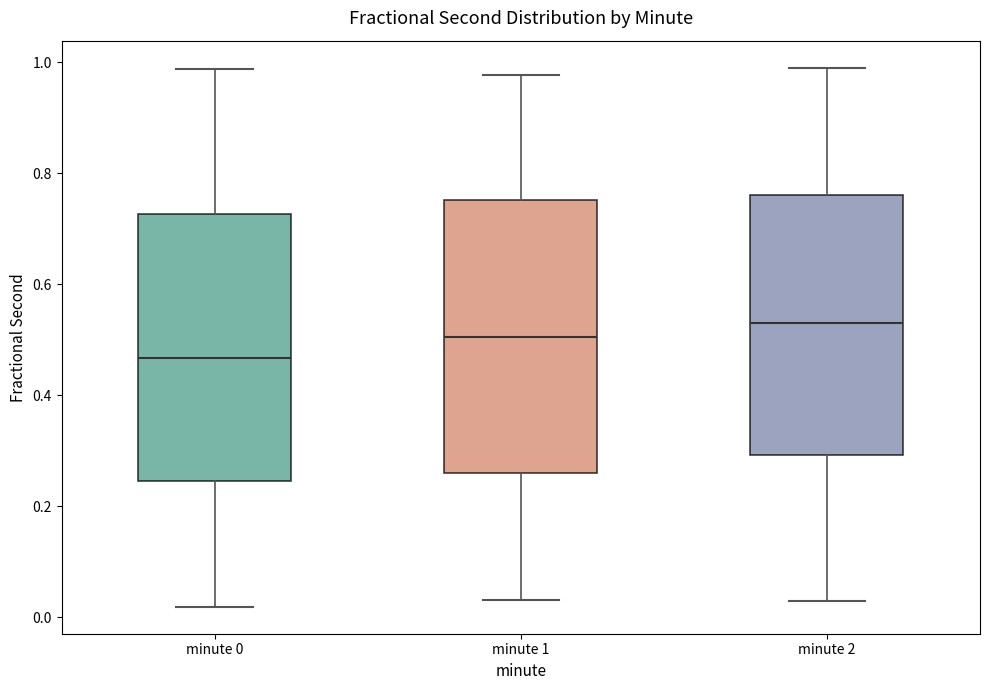

Reading left to right, read every box against the y-axis: the position of its median line, the range the box covers, and the ends of its whiskers. The values are not printed on the chart, so give them approximately, as read against the axis.

minute 0: median 0.46, box 0.24 to 0.72, whiskers 0.02 to 0.98
minute 1: median 0.50, box 0.26 to 0.76, whiskers 0.04 to 0.98
minute 2: median 0.52, box 0.30 to 0.76, whiskers 0.02 to 0.98